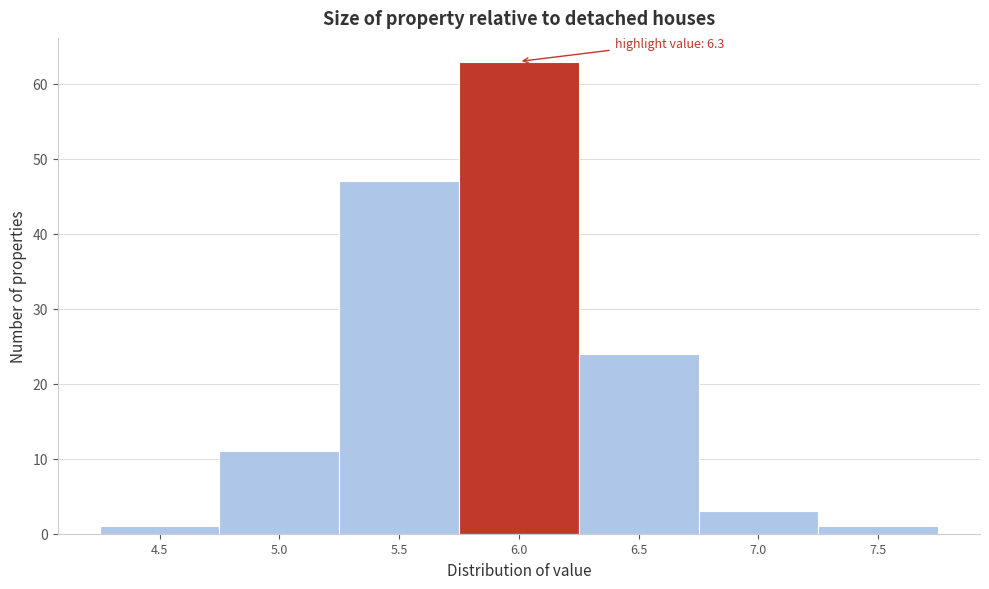

Reading left to right, transcribe all the data shown in this chart.

4.5=1	5.0=11	5.5=47	6.0=63	6.5=24	7.0=3	7.5=1